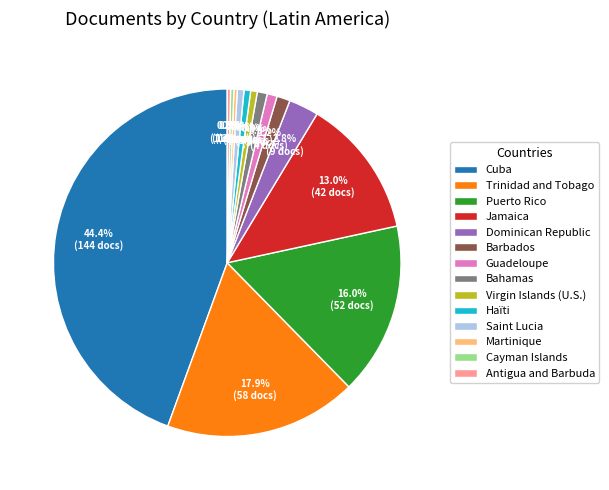

Is it true that Guadeloupe is 1% of the pie?

True